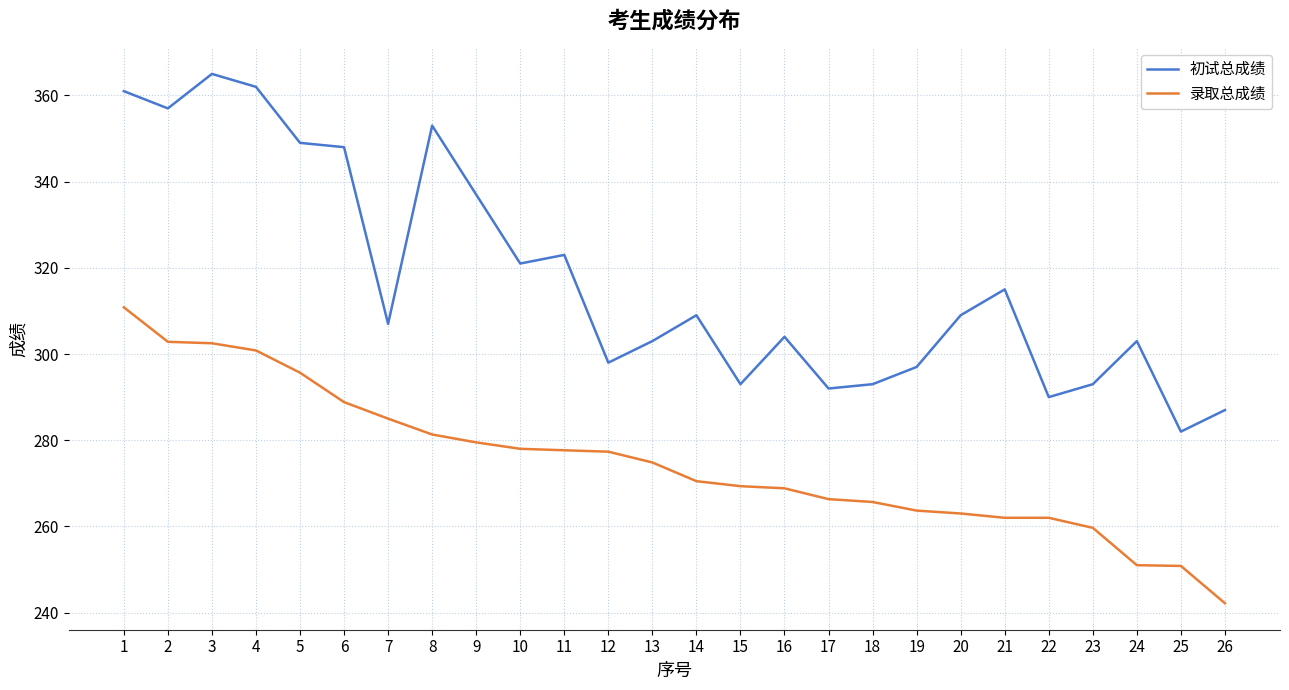

What are all the series names shown in the legend?

初试总成绩, 录取总成绩